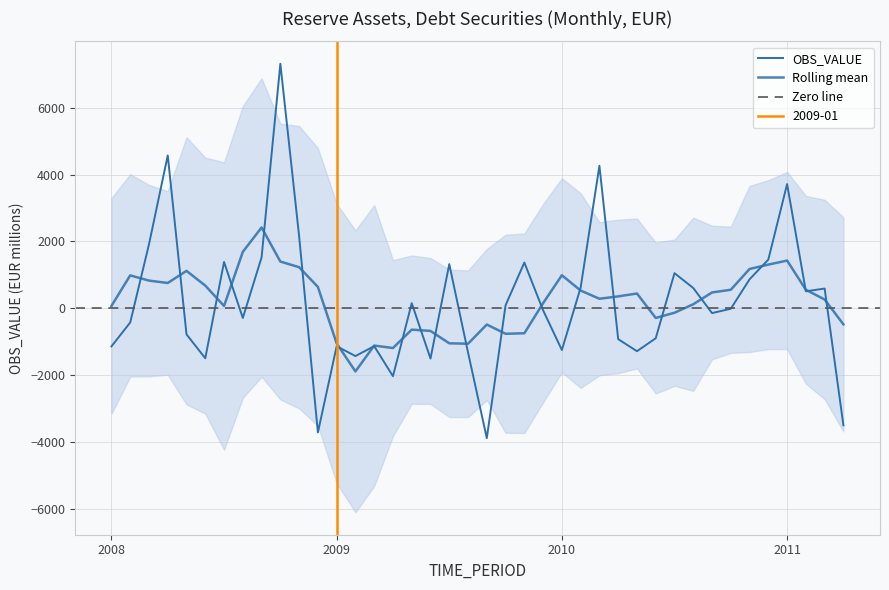

What is the difference between the maximum and minimum values?

11214.4